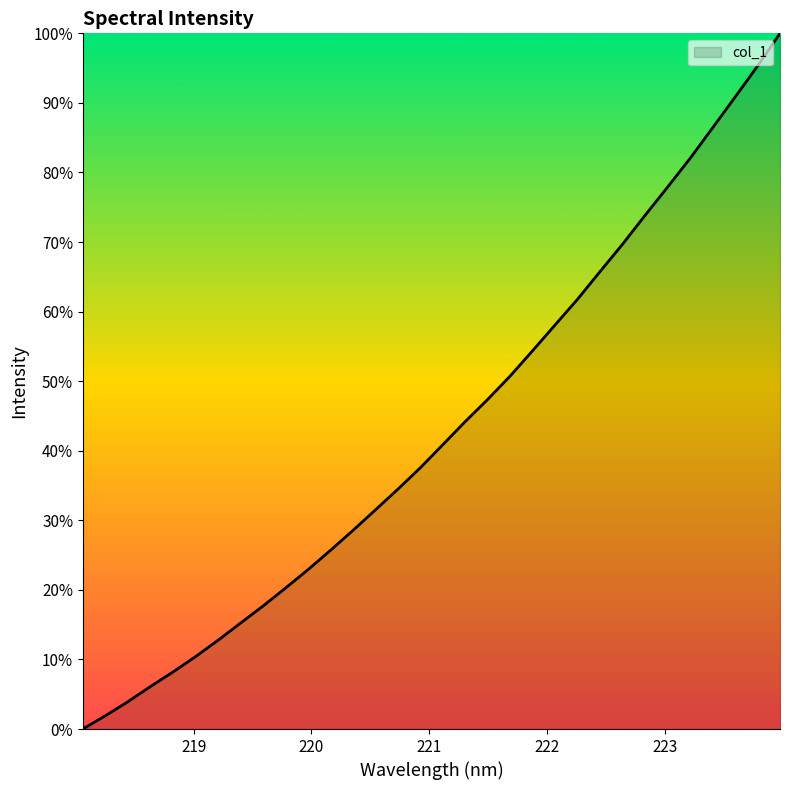

Does the chart have visible grid lines?

No